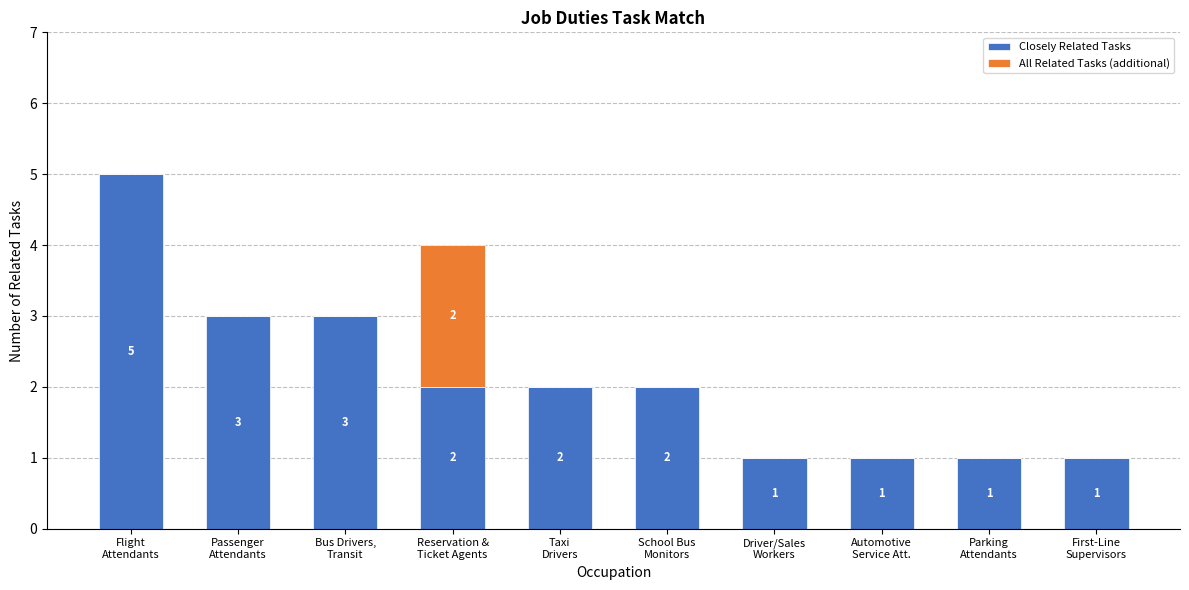

What is the sum of all Closely Related Tasks values?

21